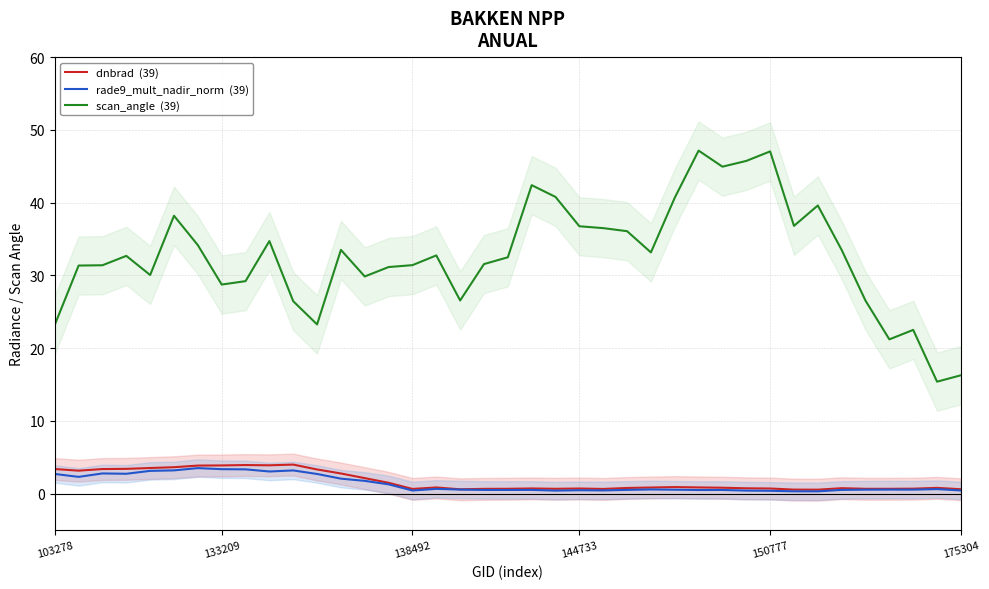

True or false: dnbrad  (39) and rade9_mult_nadir_norm  (39) cross at least once.

False